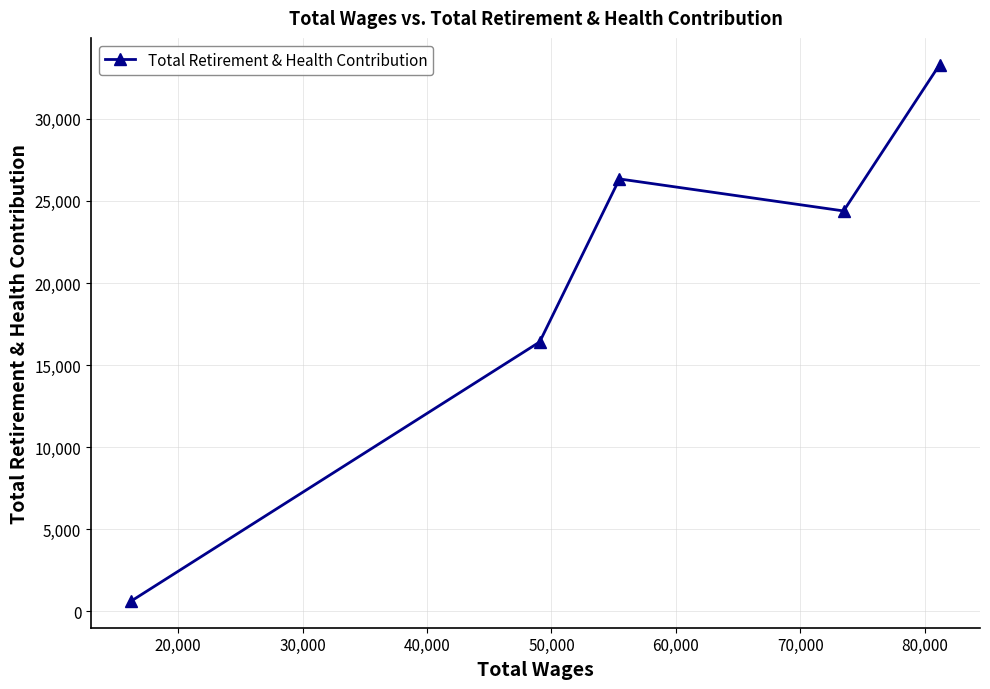

What is the greatest value displayed?

33305